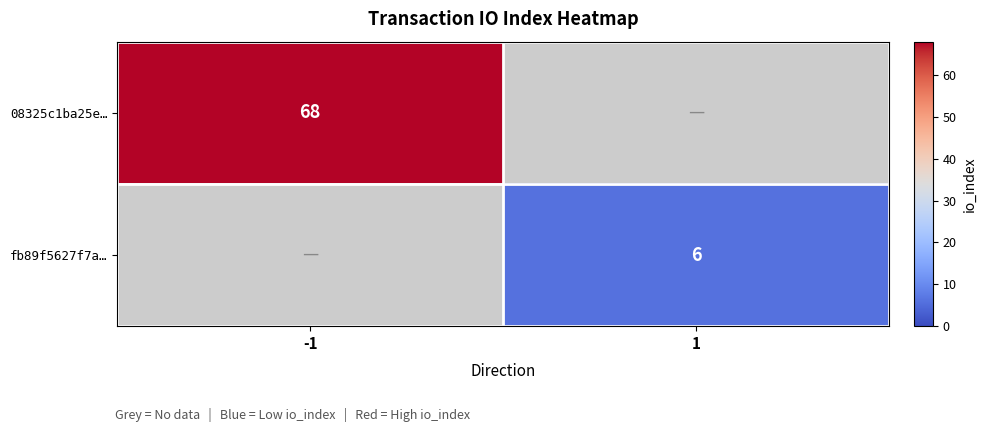

Is it true that 08325c1ba25e… equals 44 at -1?

False